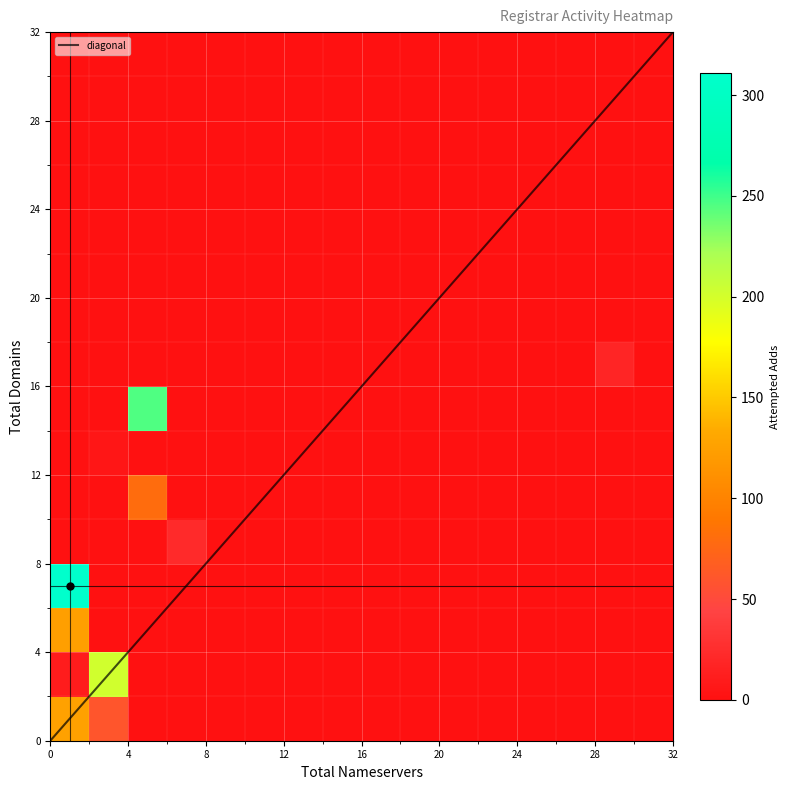

At how many categories does at least one series exceed 256?

1